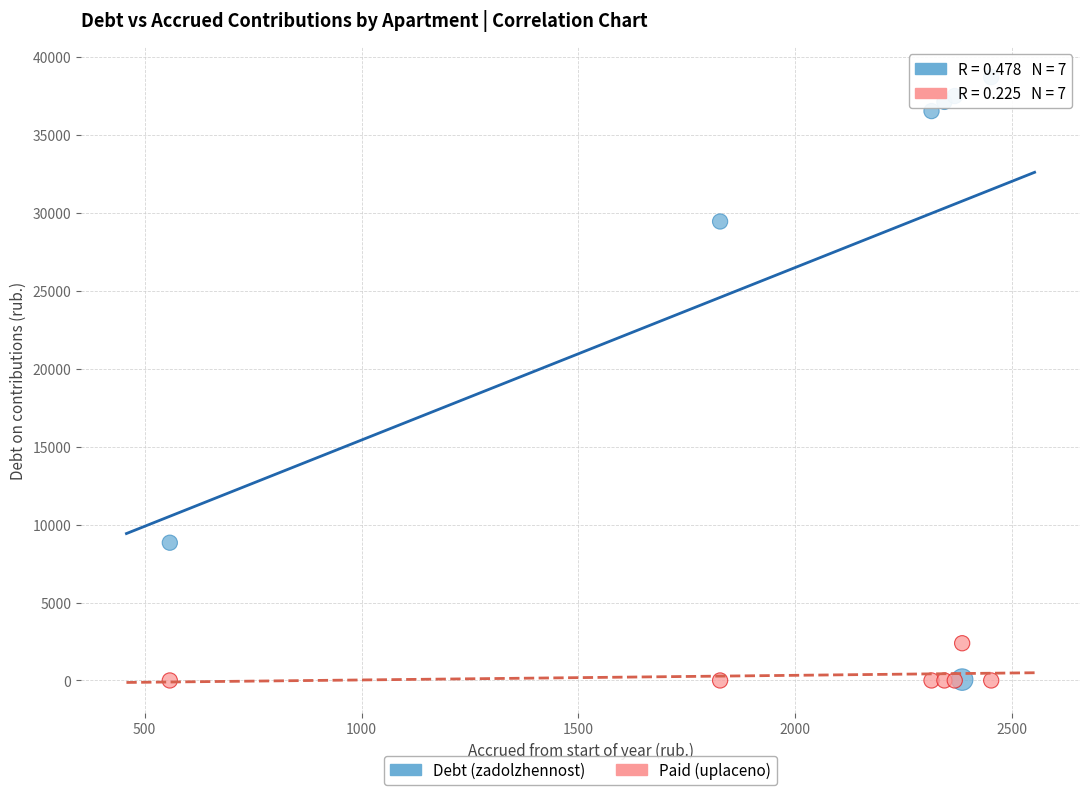

What are all the series names shown in the legend?

Debt (zadolzhennost), Paid (uplaceno)